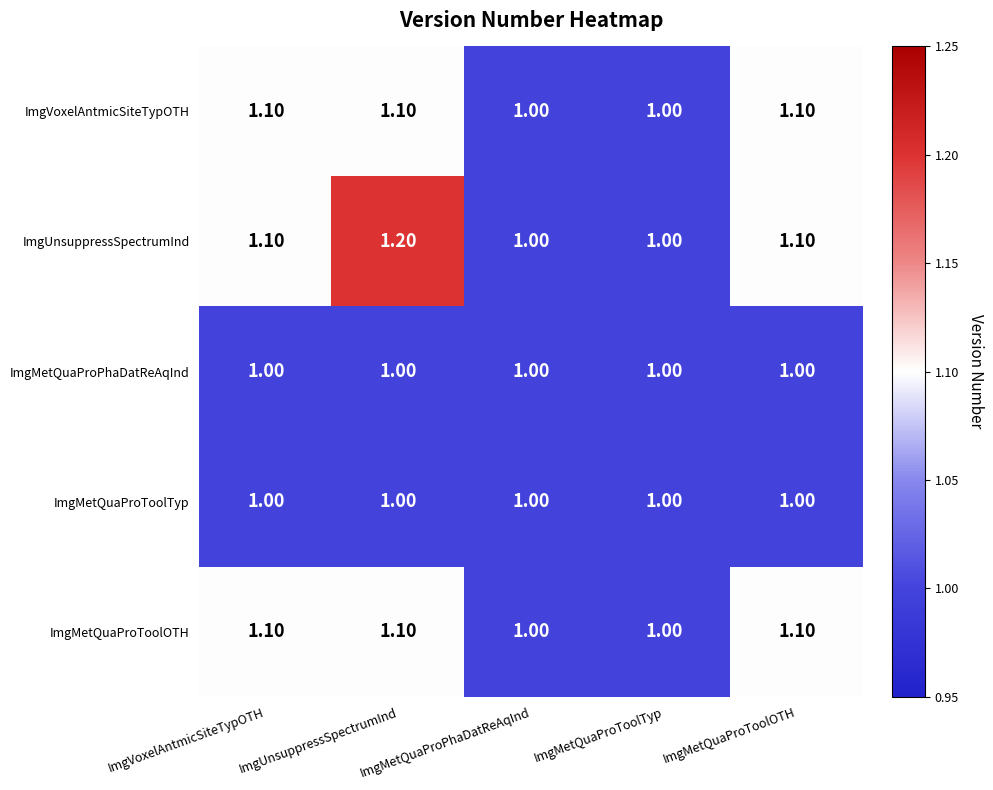

At which category is the sum across all series the highest?

ImgUnsuppressSpectrumInd